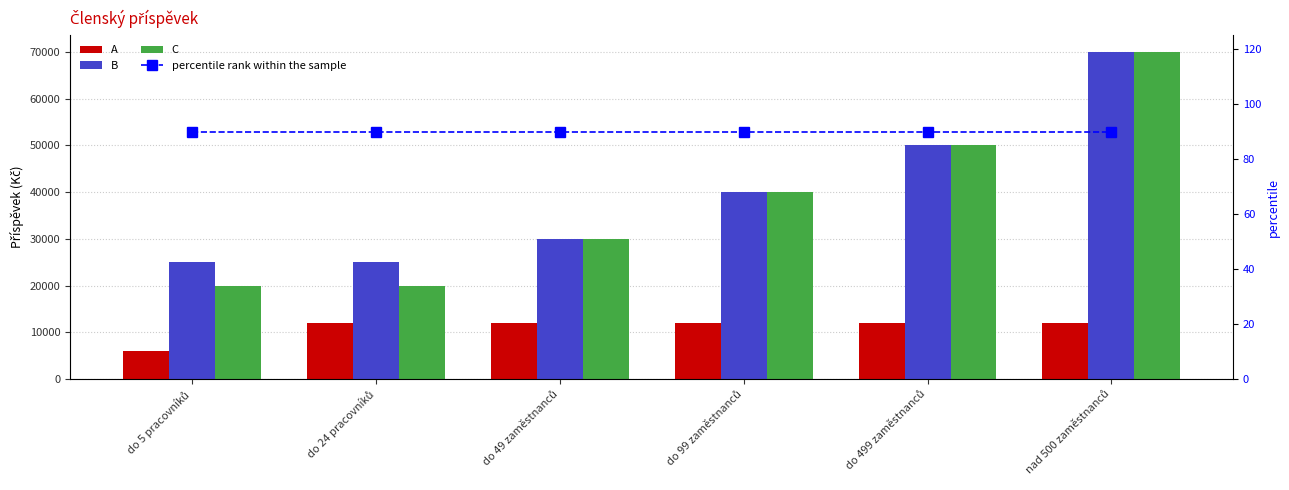

What is the label of the 4th bar from the right?

do 49 zaměstnanců